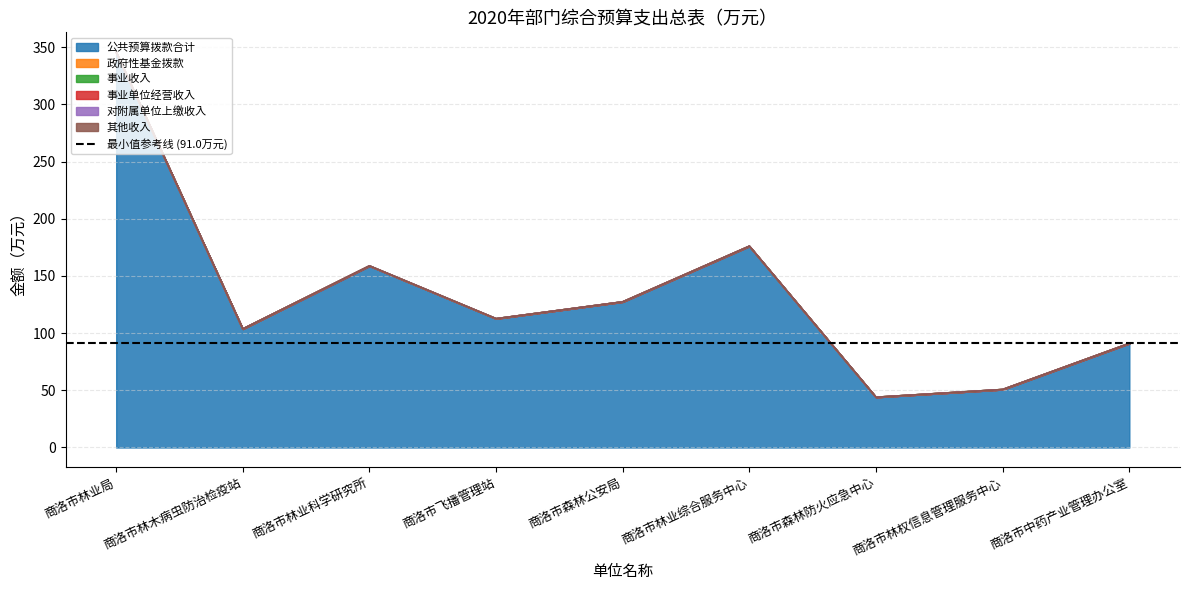

Is it true that 公共预算拨款合计 equals 178.1 at 商洛市飞播管理站?

False